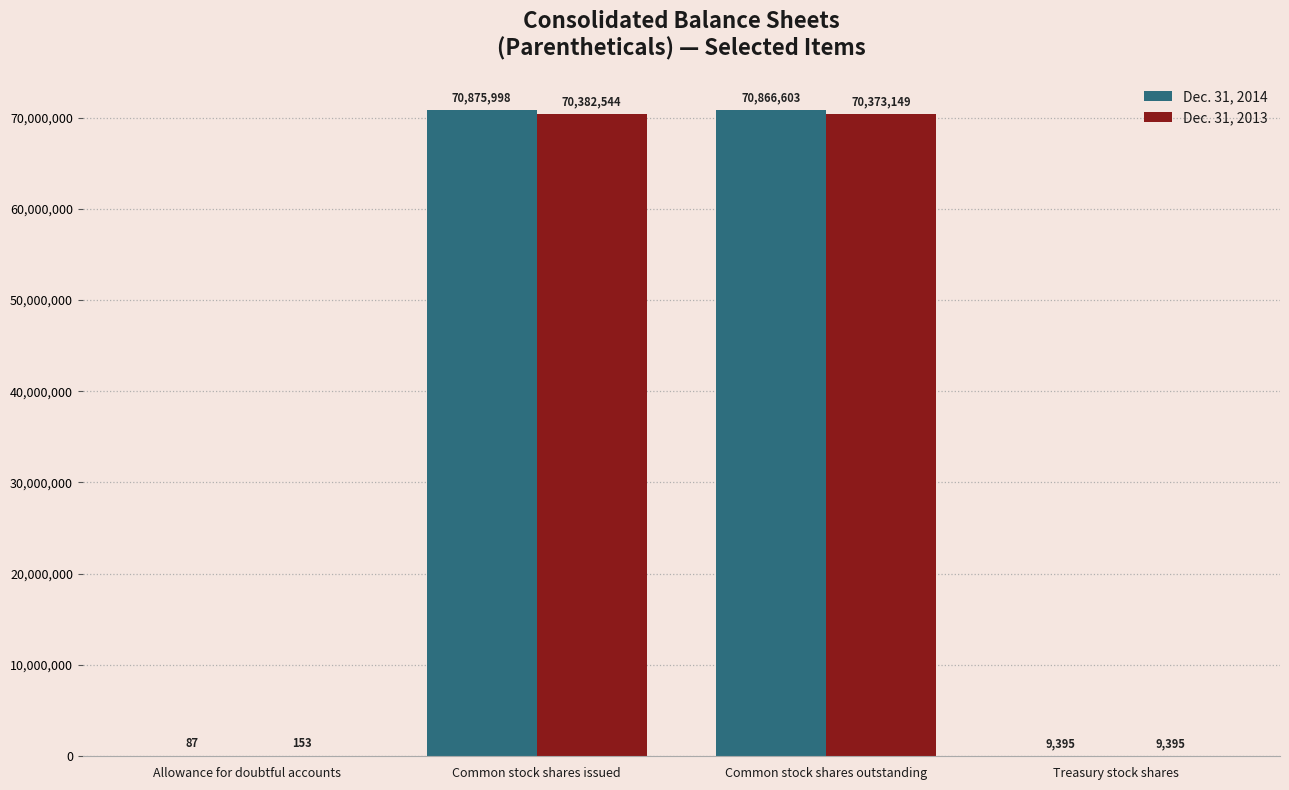

What are all the series names shown in the legend?

Dec. 31, 2014, Dec. 31, 2013